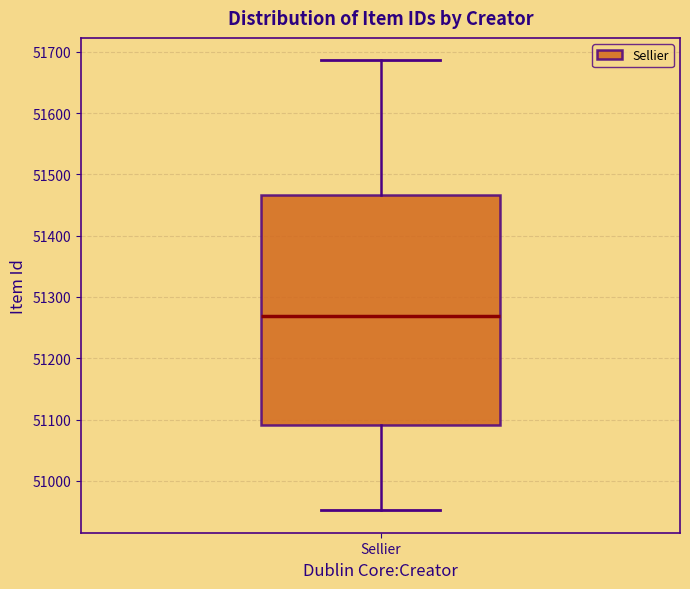

Transcribe this box plot: give where the median line is, the range the box spans, and where the two whiskers end, as read against the y-axis. The values are not printed on the chart, so give them approximately, as read against the axis.

median 51270, box 51090 to 51470, whiskers 50950 to 51690